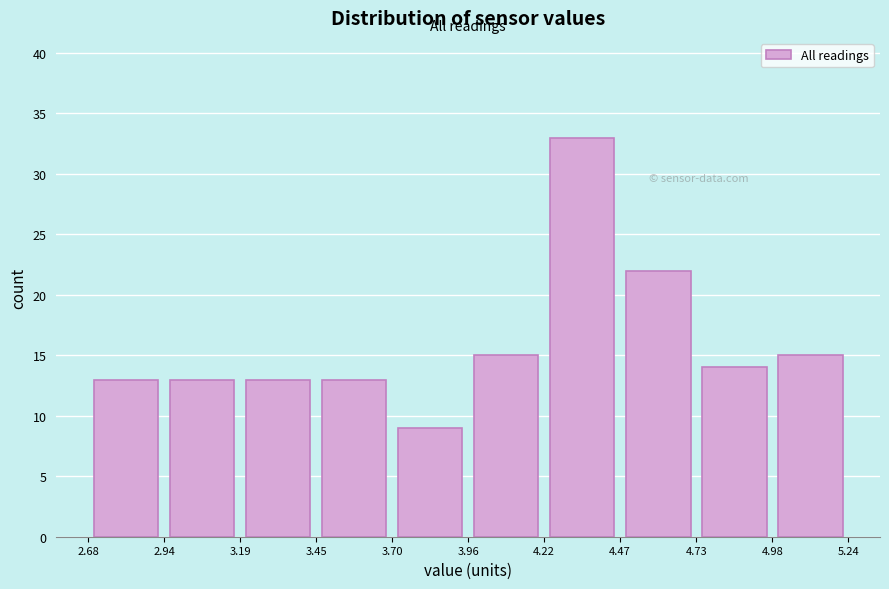

How tall is the bar that spans 4.73 to 4.98 on the x-axis? The values are not printed on the chart, so give them approximately, as read against the axis.

14